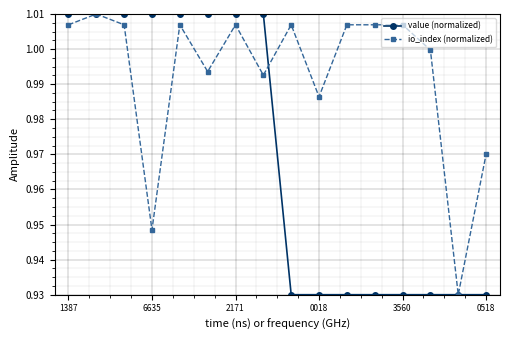

True or false: io_index (normalized) has more than 2 interior local peaks.

True